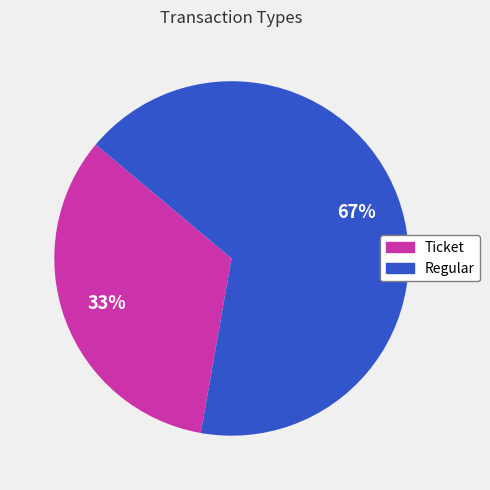

Is the sum of Regular and Ticket greater than half?

Yes